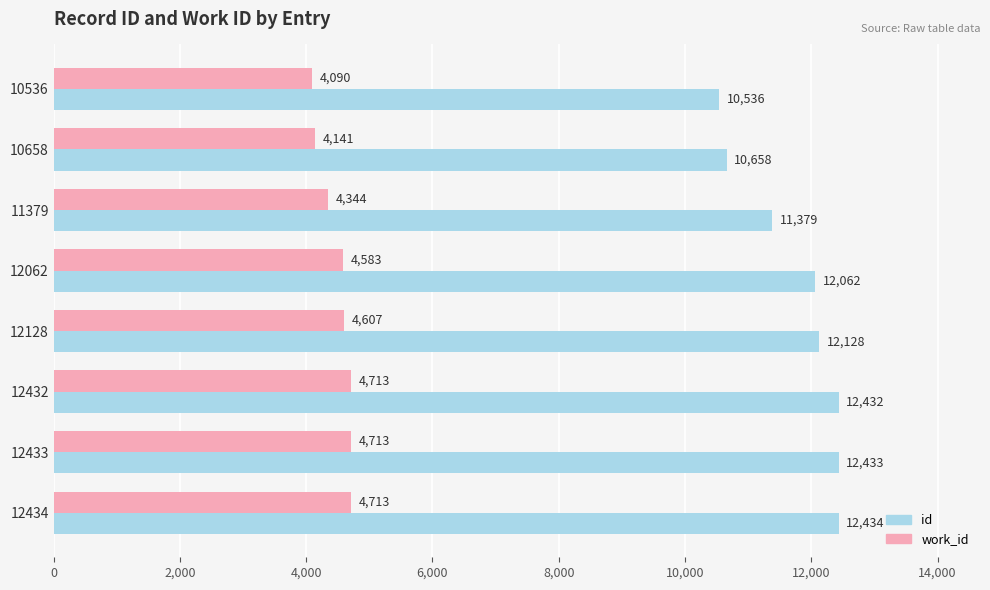

What is the difference between the highest and lowest values at 12433?

7720